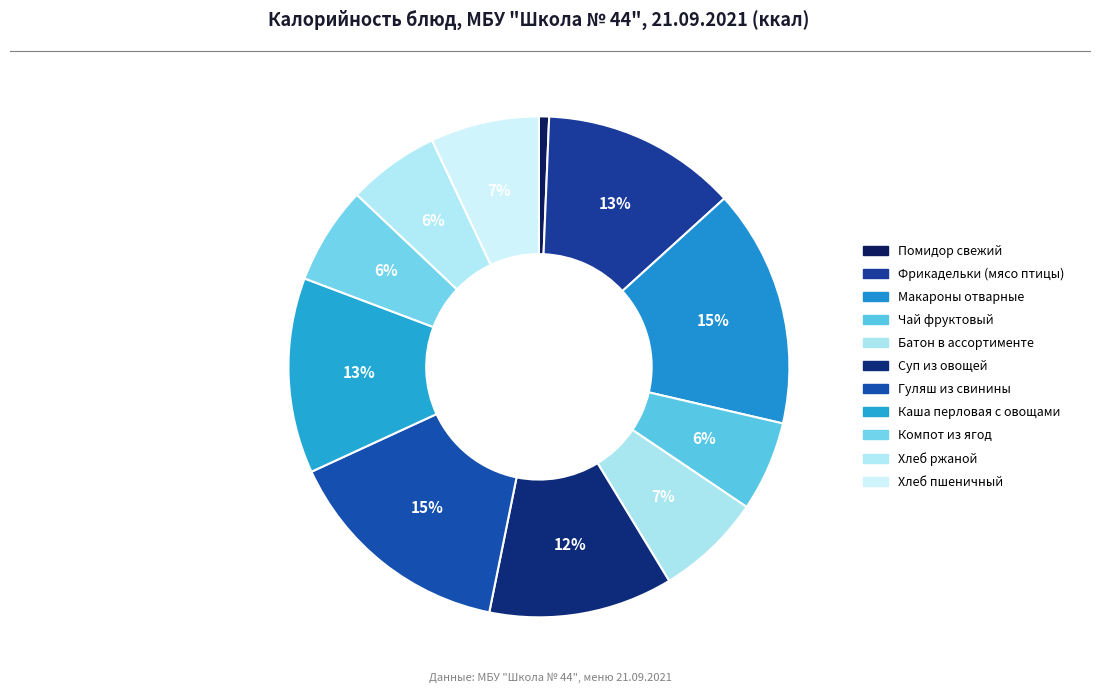

To the nearest percent, what is the difference between the Помидор свежий and Гуляш из свинины slice percentages?

14%